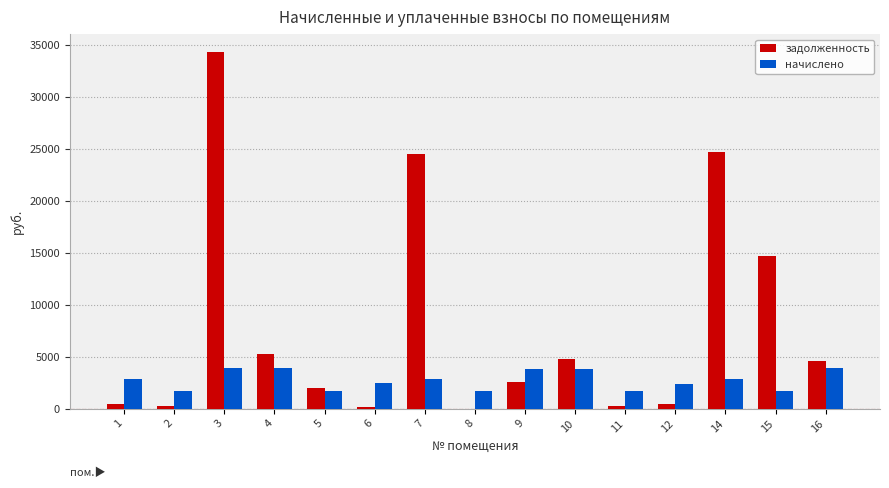

What is the highest value of the начислено series?

3944.0